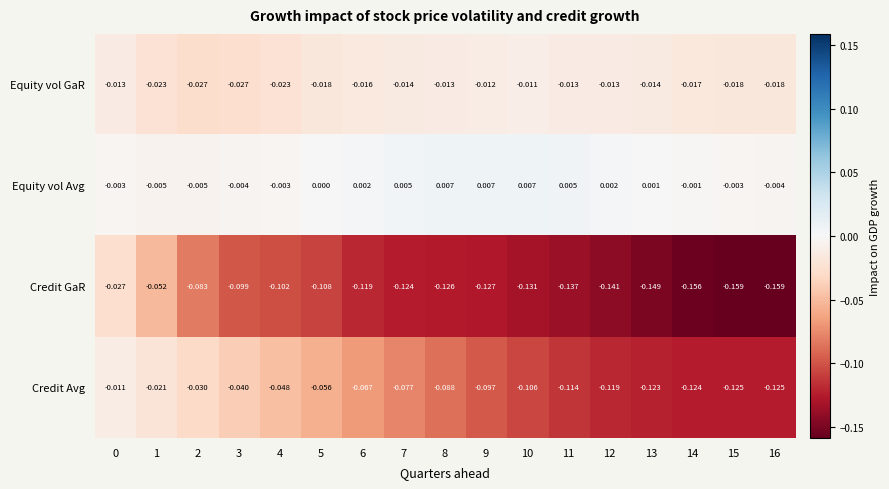

Is the value of Credit Avg at 4 greater than the value of Equity vol Avg at 8?

No